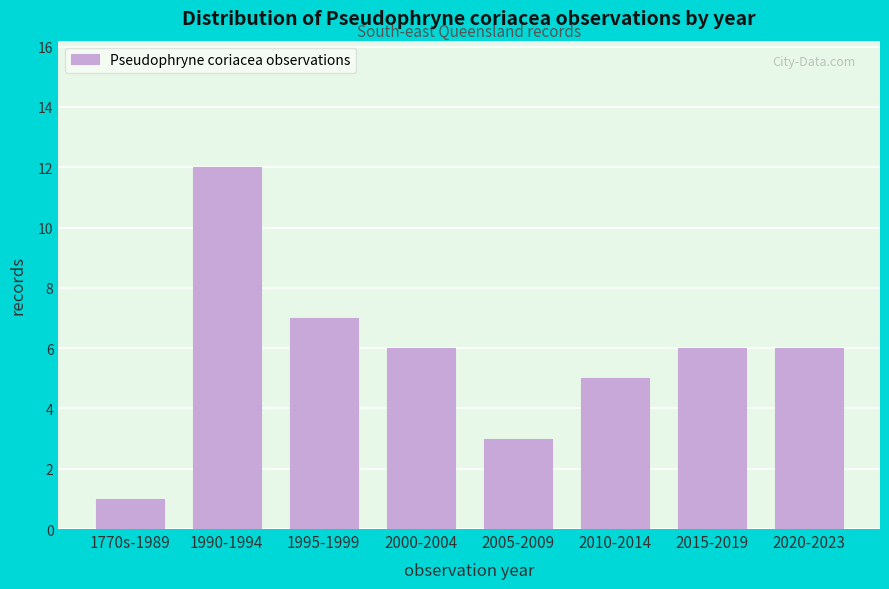

Reading left to right, what are all the values shown in this chart?

1770s-1989=1	1990-1994=12	1995-1999=7	2000-2004=6	2005-2009=3	2010-2014=5	2015-2019=6	2020-2023=6